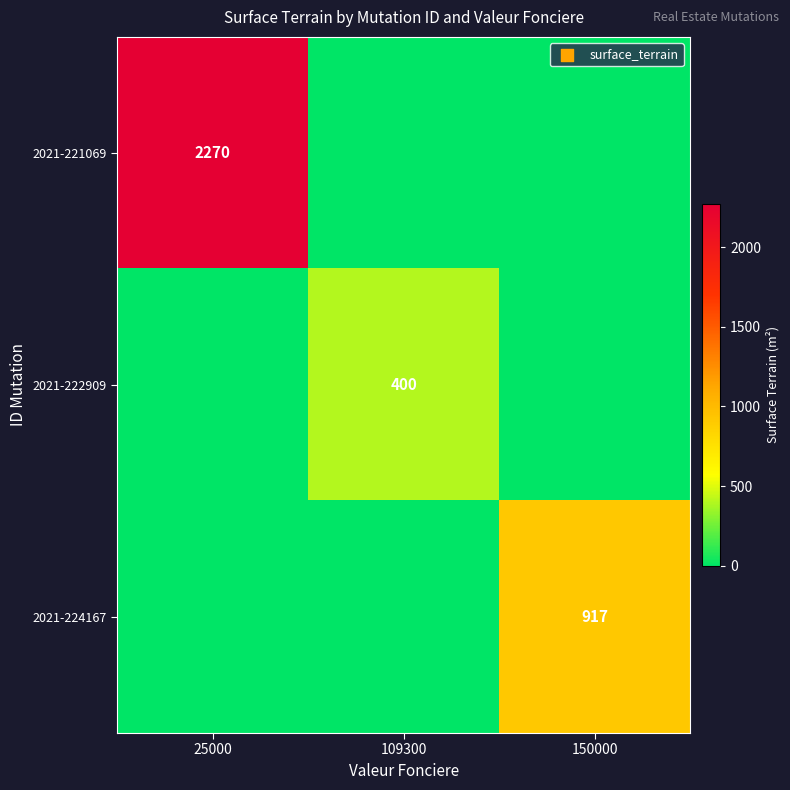

Is it true that 2021-221069 equals 3464 at 25000?

False